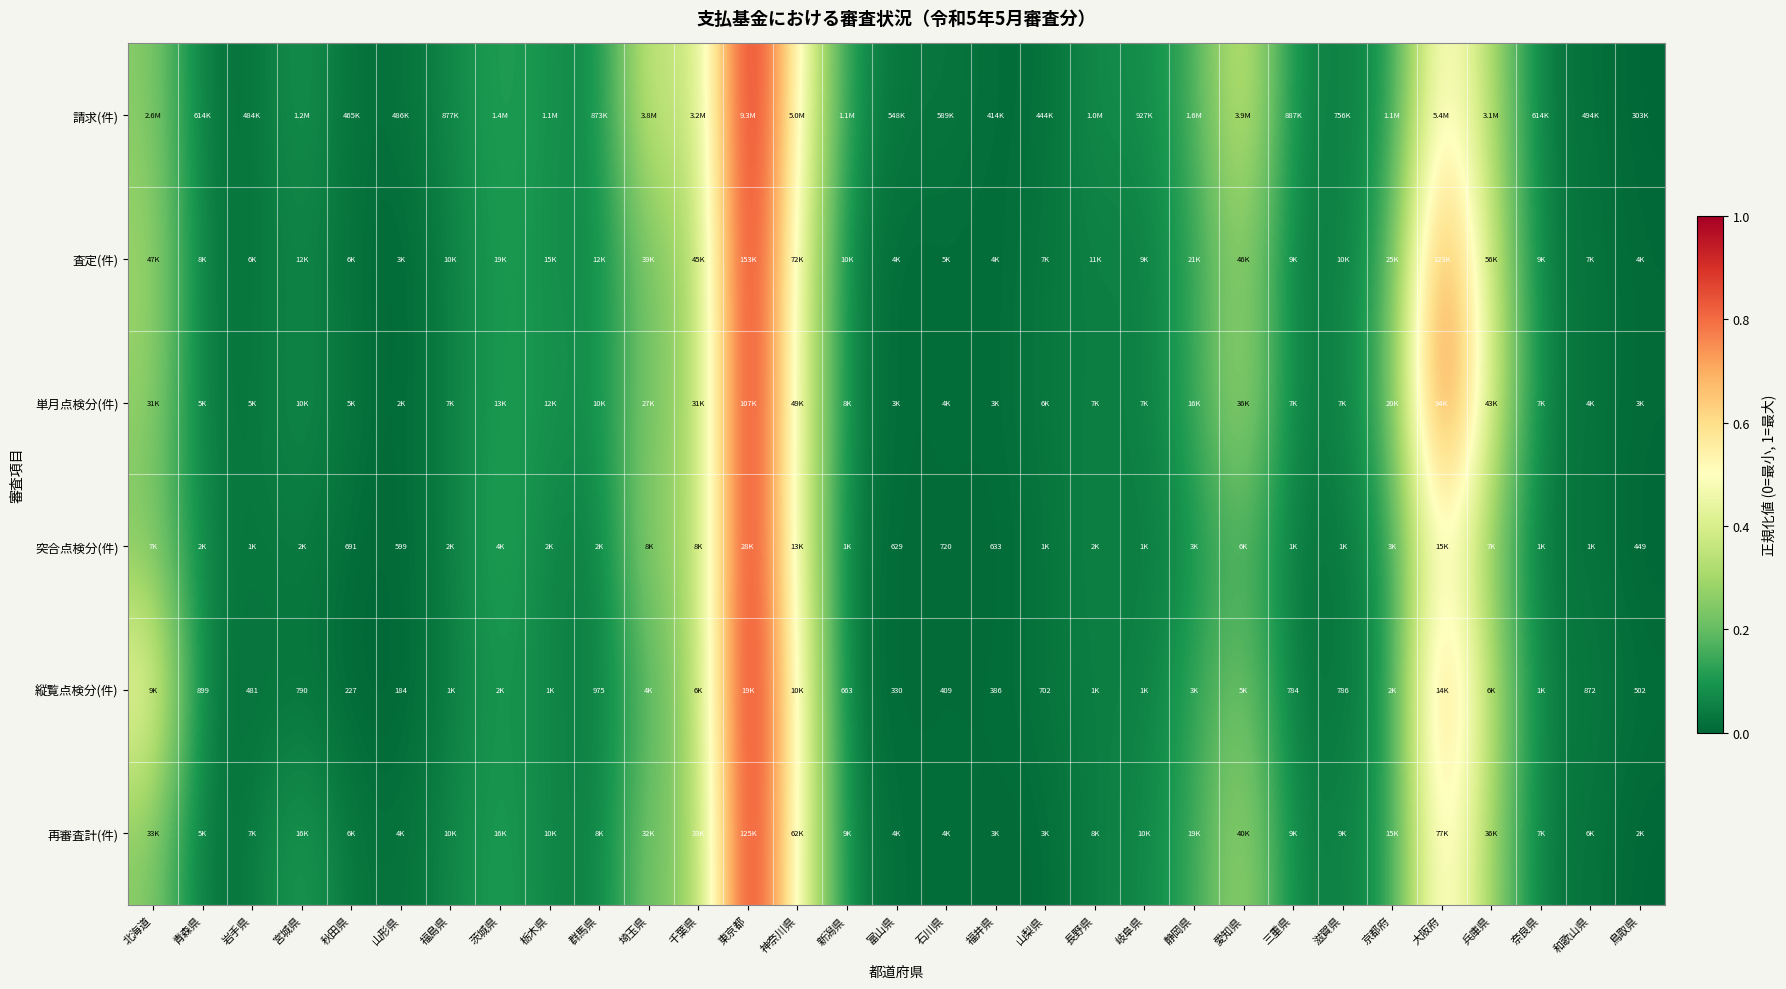

How many data points in 突合点検分(件) are above 0?

30